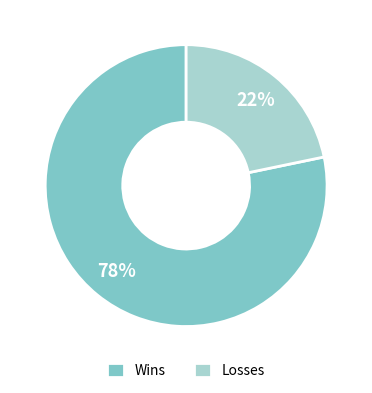

Which slice represents more than half of the pie?

Wins